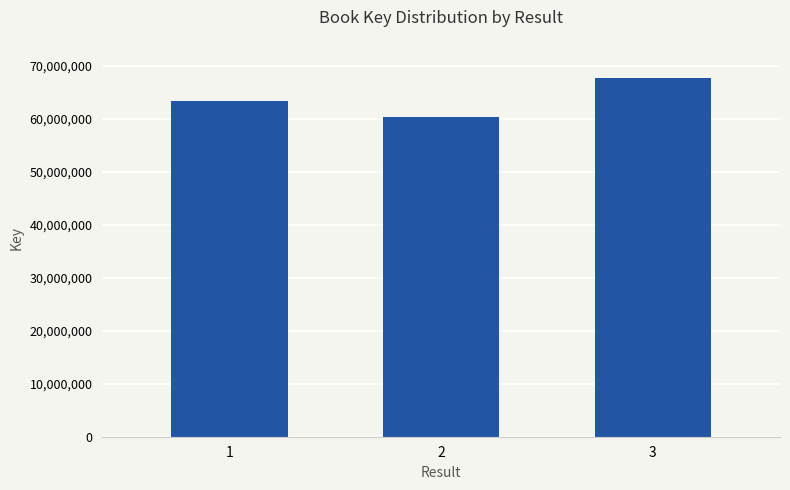

What is the greatest value displayed?

67772664